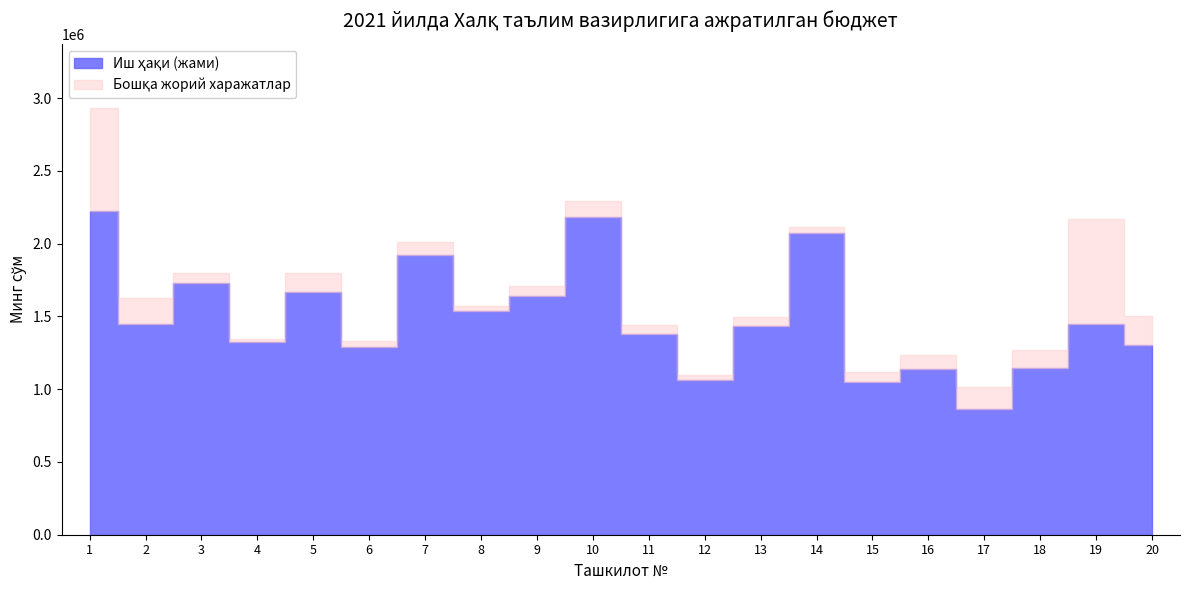

At which label is the value closest to 1540977?

8